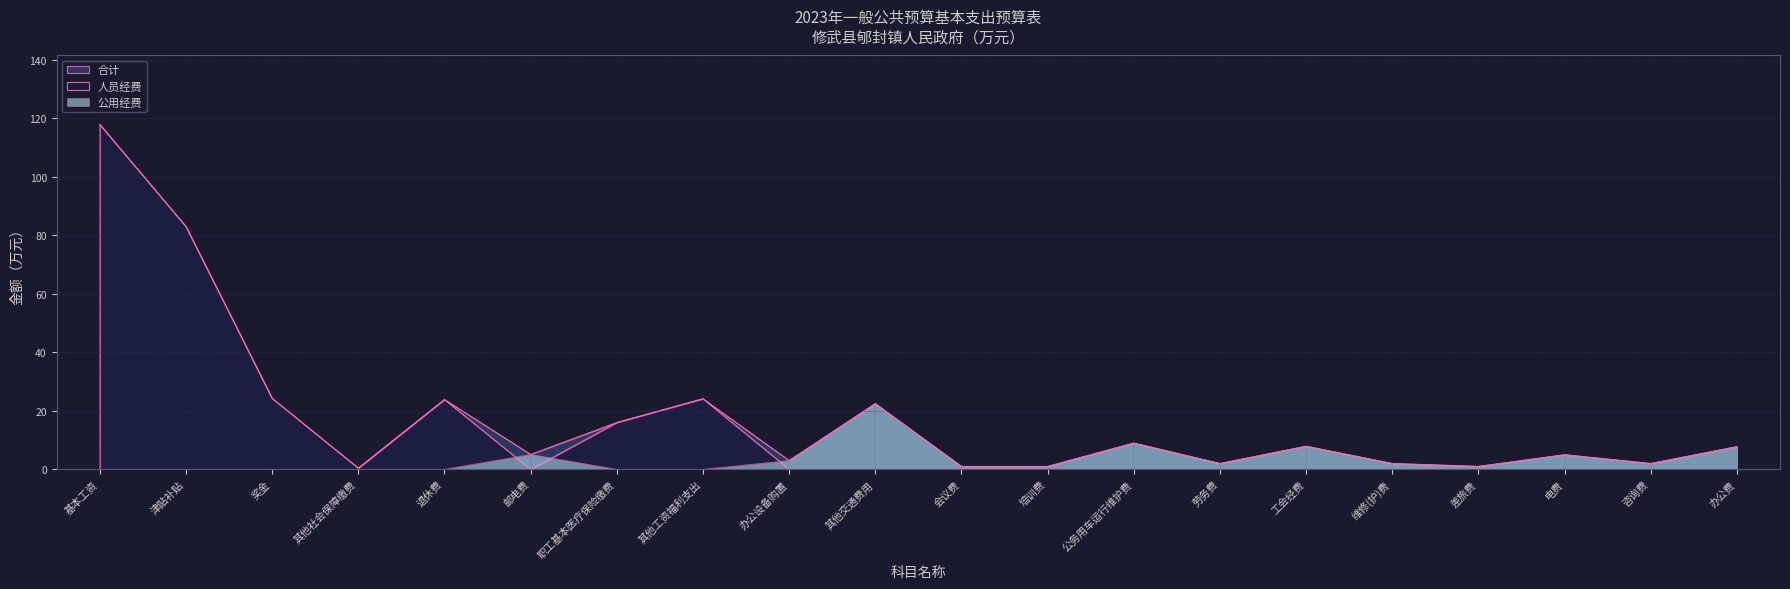

Which series has the largest total across all categories?

合计